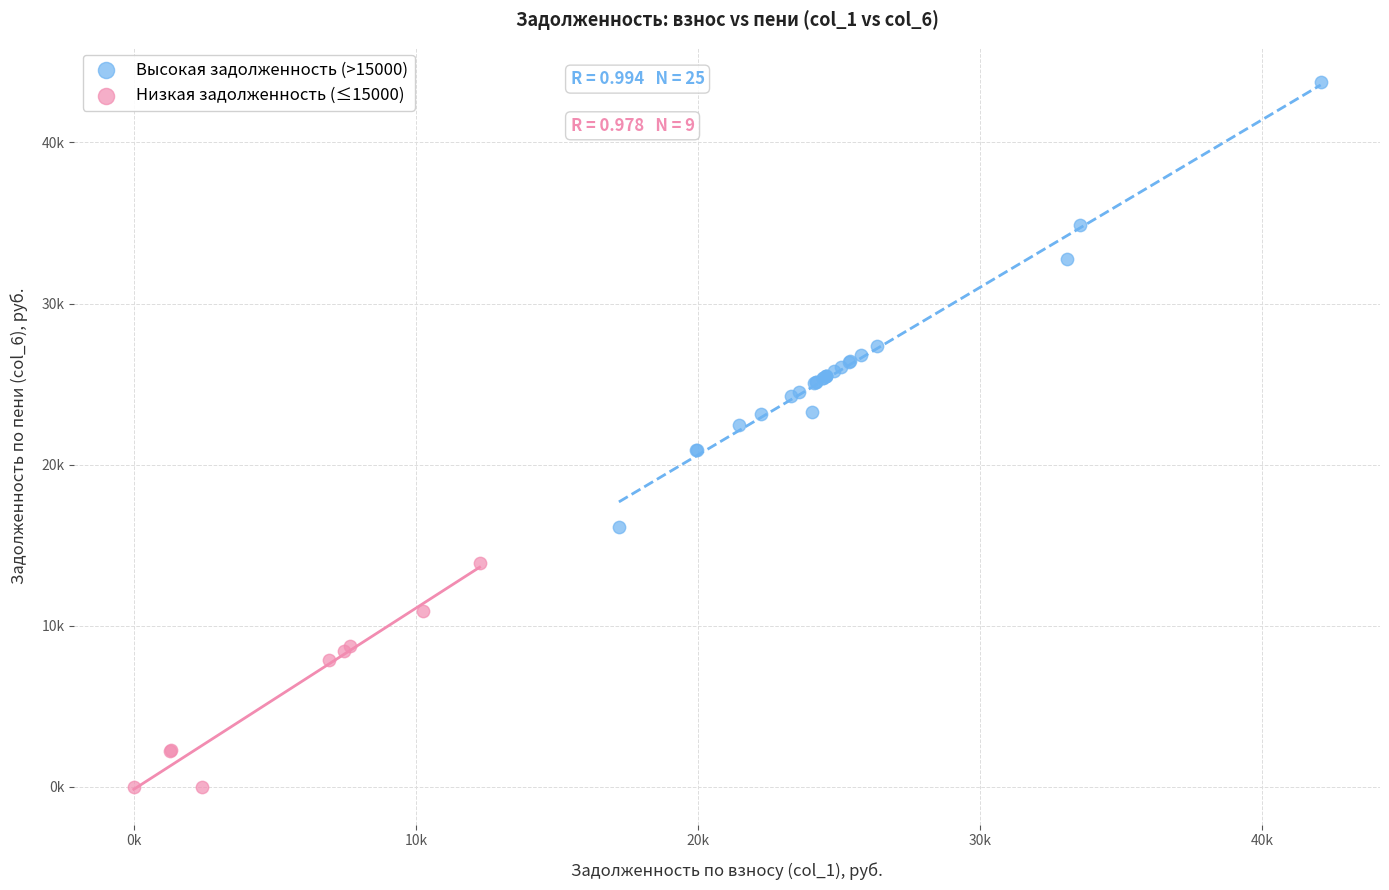

Which series reaches the maximum Y coordinate?

Высокая задолженность (>15000)